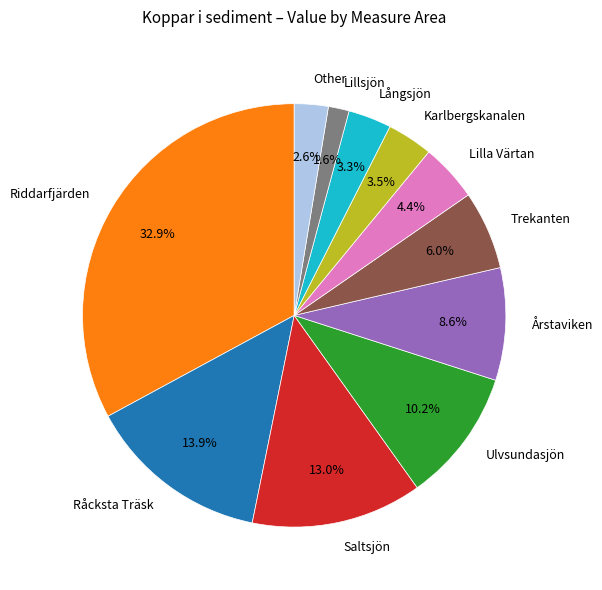

Is Other the majority of the pie?

No